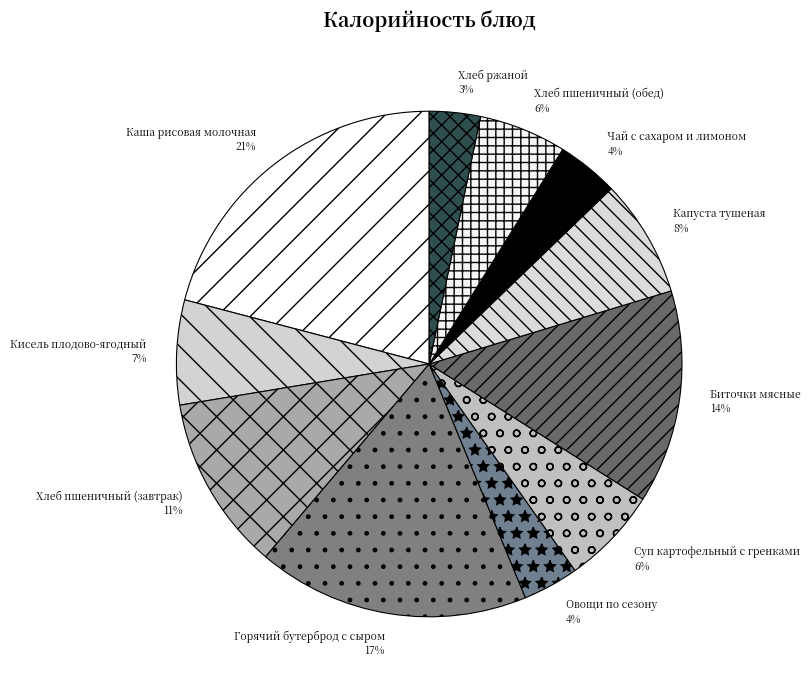

Combined, do Хлеб пшеничный (завтрак) and Хлеб пшеничный (обед) account for over 50%?

No